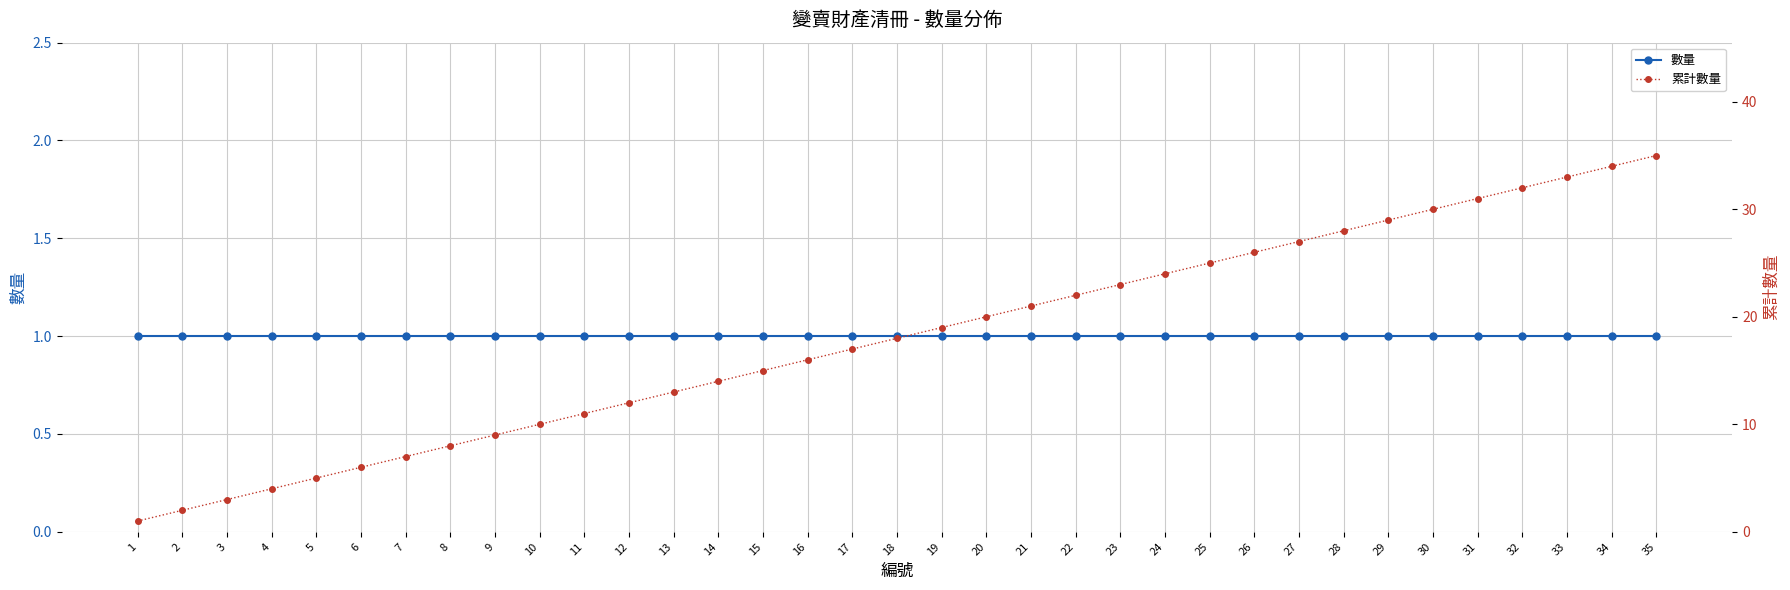

What is the sum of the 累計數量 values at 20 and 1?

21